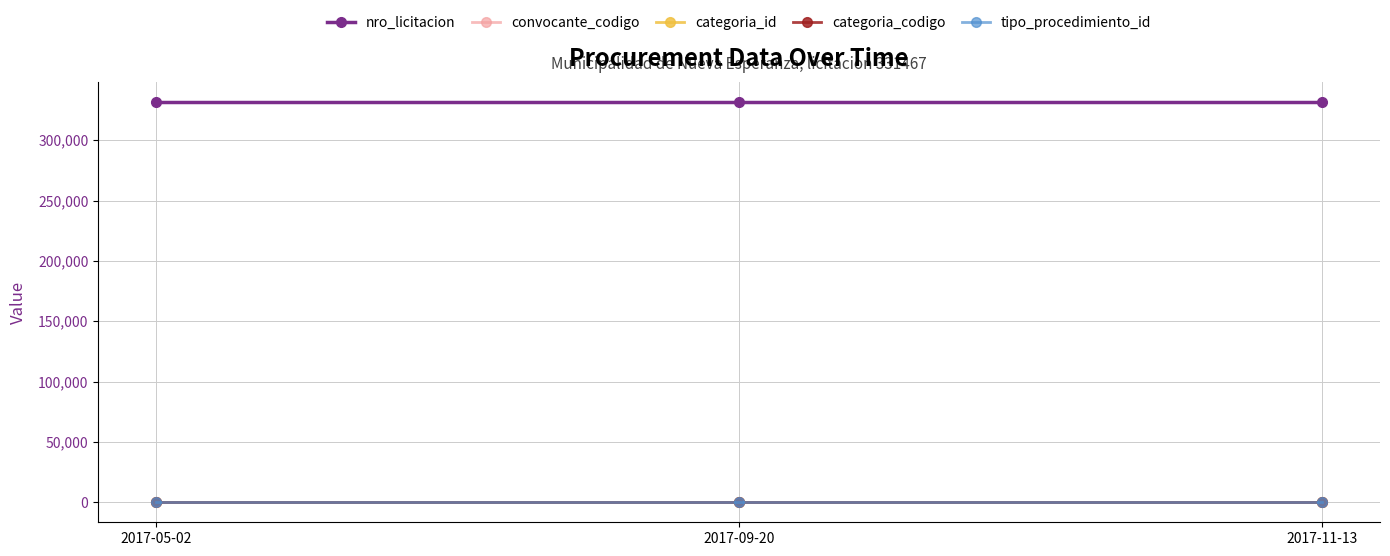

At how many categories does at least one series exceed 127187?

3